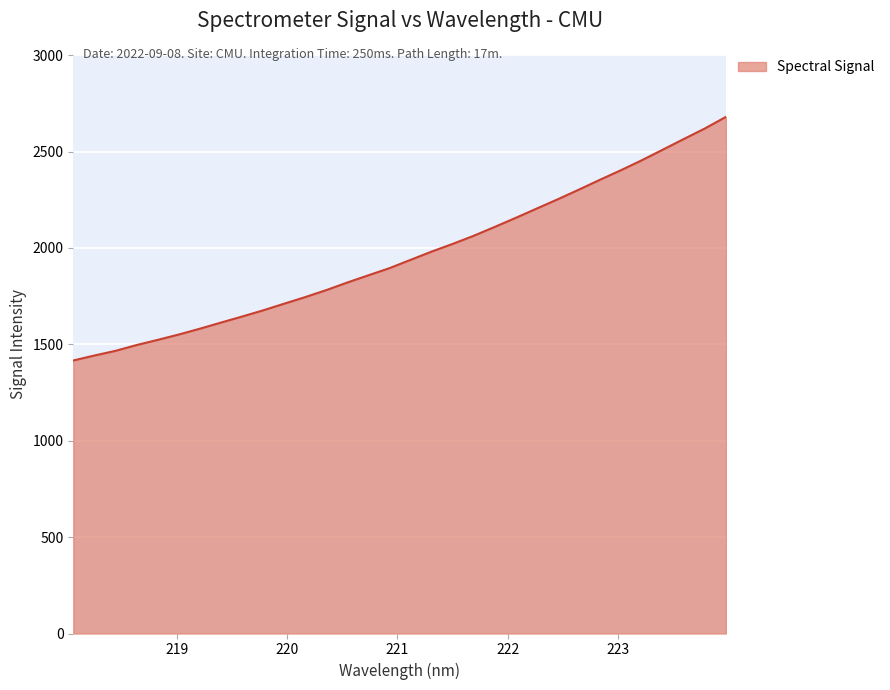

What is the difference between the maximum and minimum values?

1264.1